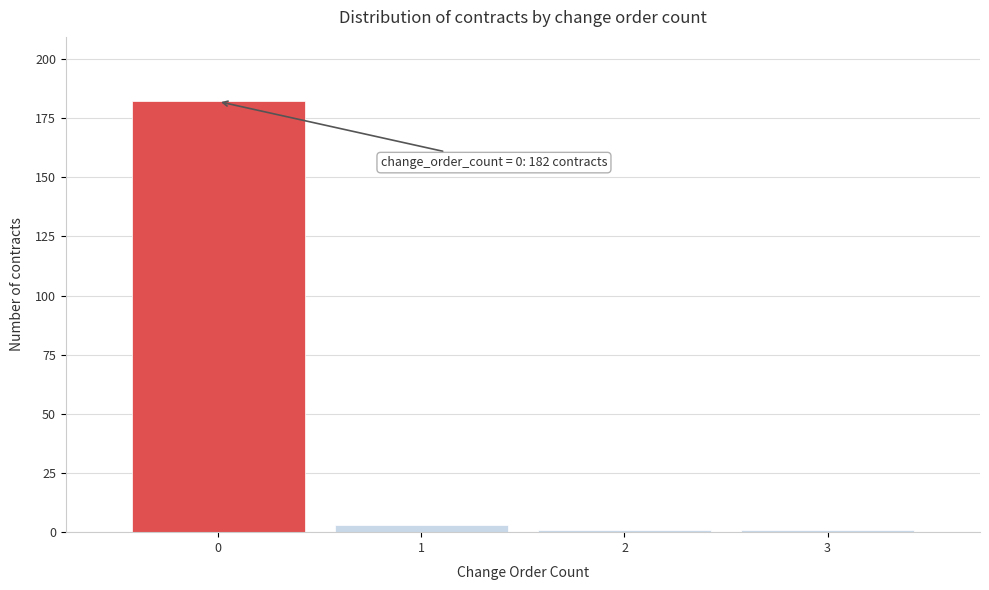

Over which range of the x-axis is the bar tallest?

-0.5 to 0.5